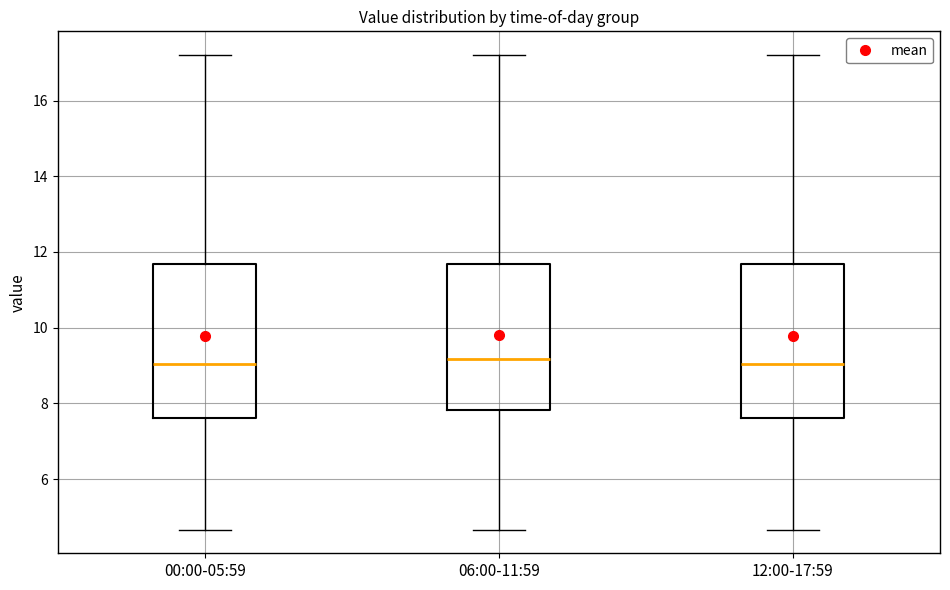

Reading left to right, transcribe this box plot: for each box, give where its median line is, the range the box spans, and where its two whiskers end, as read against the y-axis. The values are not printed on the chart, so give them approximately, as read against the axis.

00:00-05:59: median 9.0, box 7.6 to 11.6, whiskers 4.6 to 17.2
06:00-11:59: median 9.2, box 7.8 to 11.6, whiskers 4.6 to 17.2
12:00-17:59: median 9.0, box 7.6 to 11.6, whiskers 4.6 to 17.2